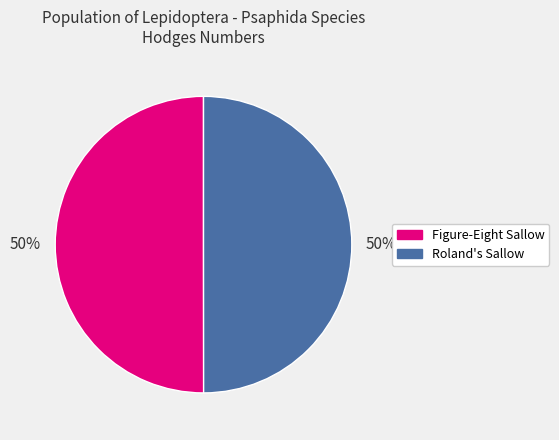

The Figure-Eight Sallow slice represents 43% of the pie. True or false?

False